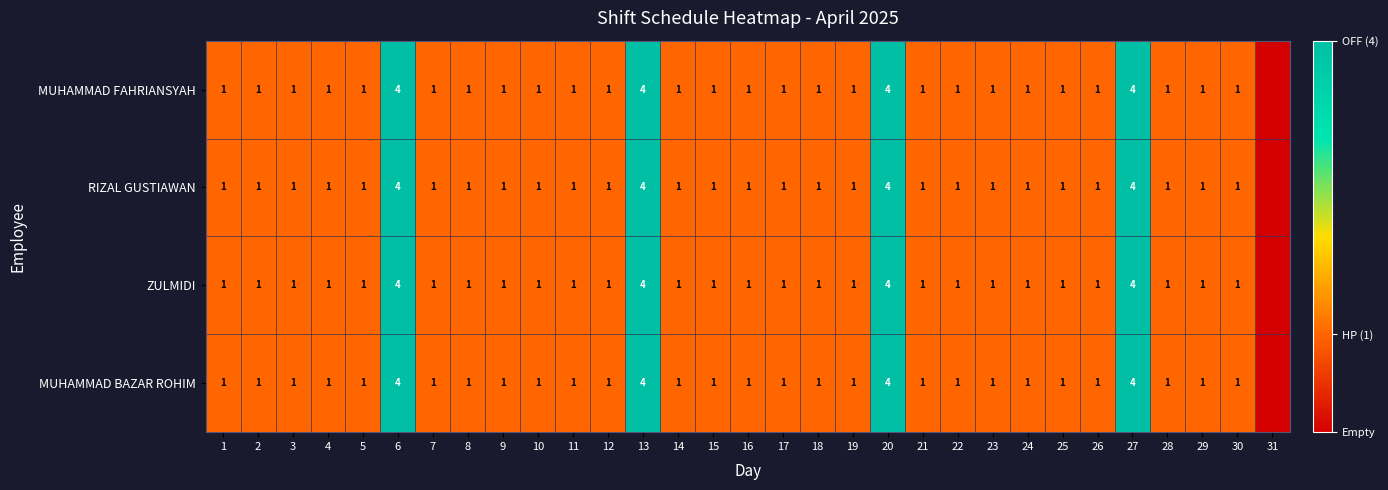

What is the total value across all series at 5?

4